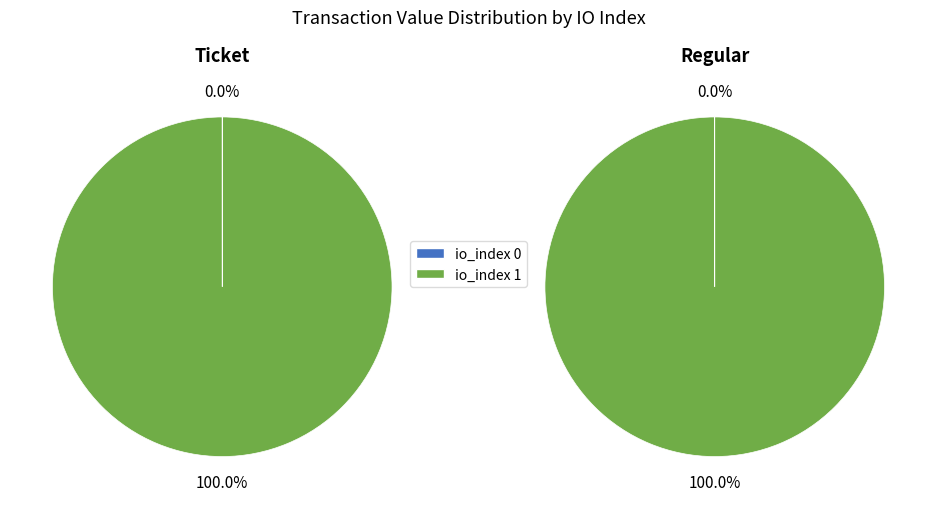

Is there a majority slice in this chart?

Yes